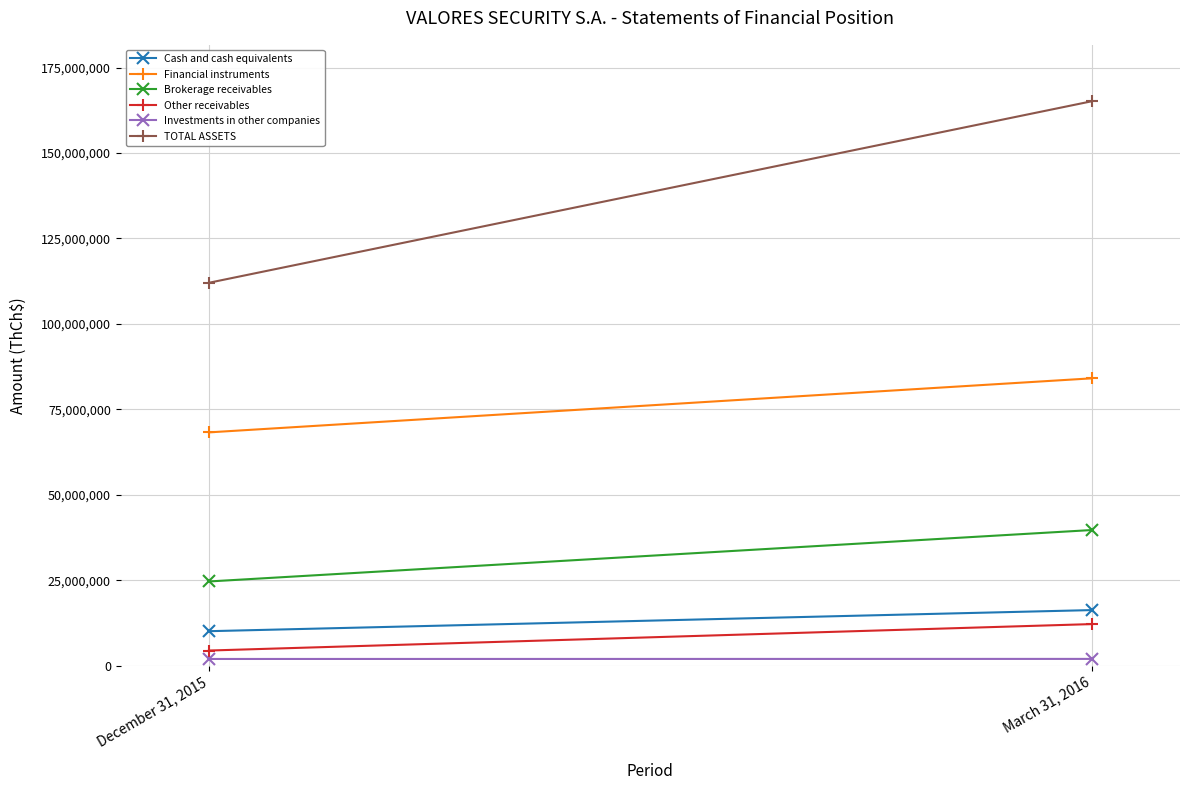

What is the maximum value for Other receivables?

12157413